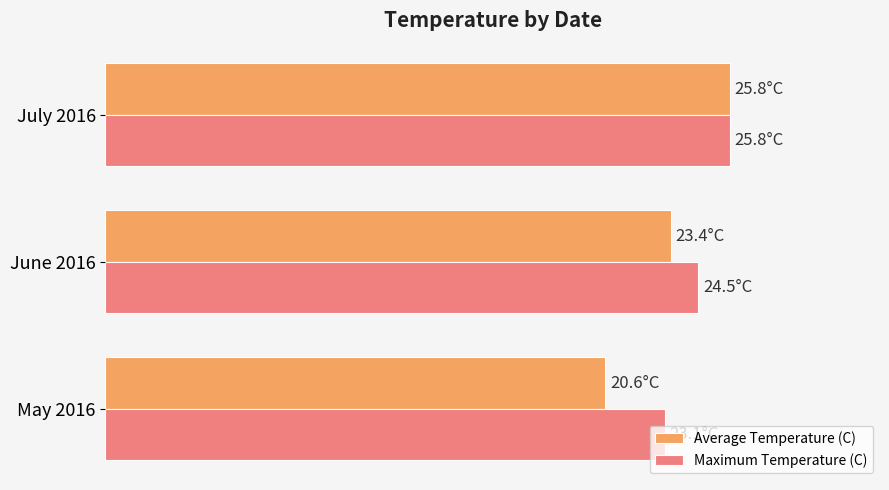

How many distinct data groups are displayed?

2